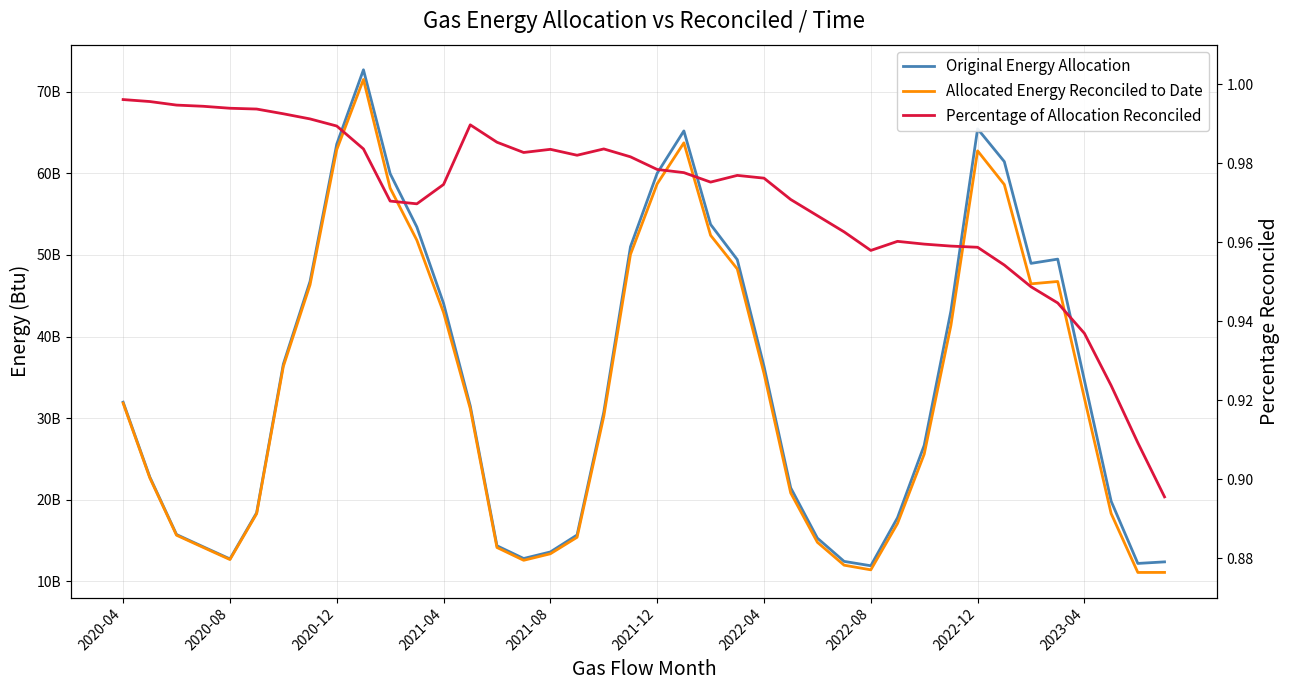

What is the approximate value of Original Energy Allocation at 33?

61441855992.0